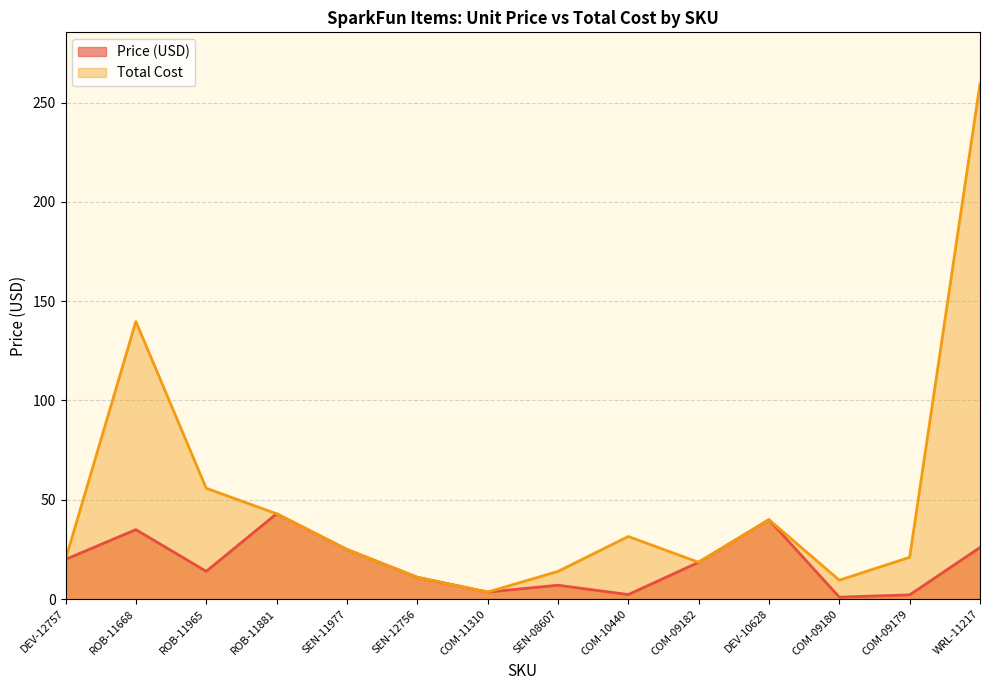

True or false: Total Cost has more than 0 interior local peaks.

True